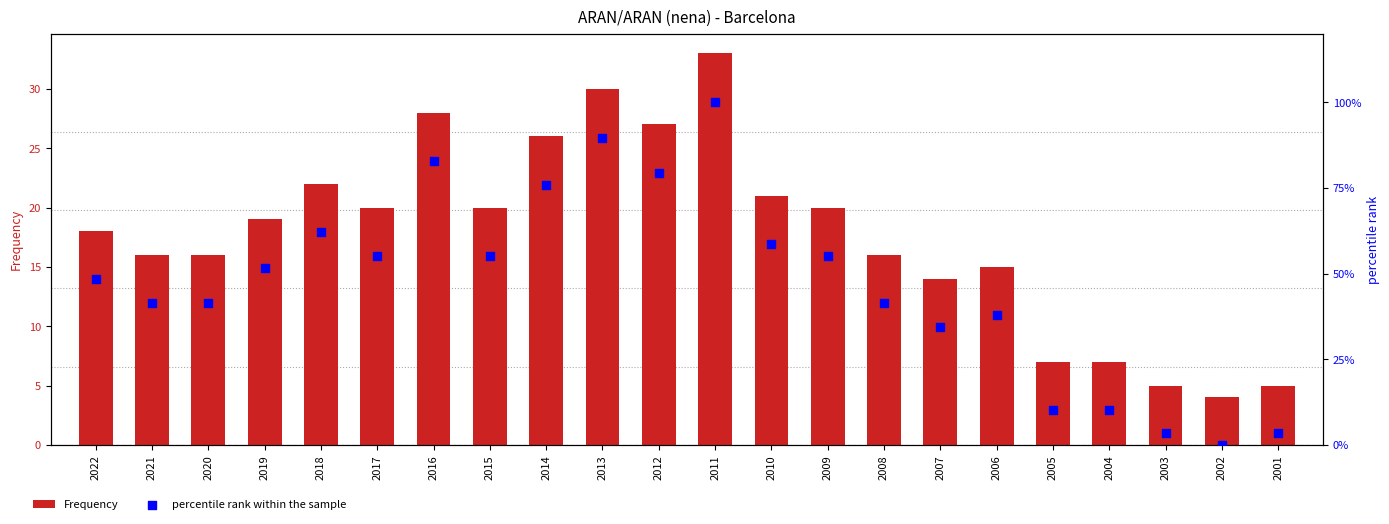

At which category is the sum across all series the highest?

2011